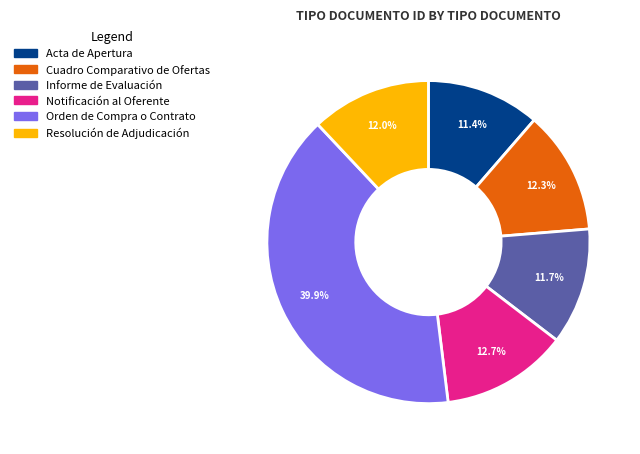

Does any single category account for the majority?

No